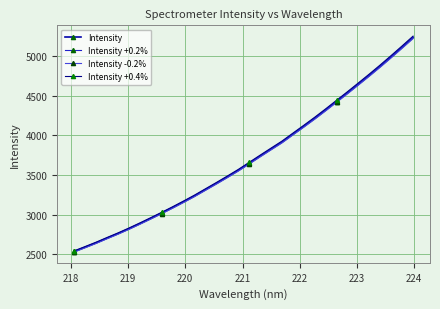

At how many categories does at least one series exceed 3974?

12